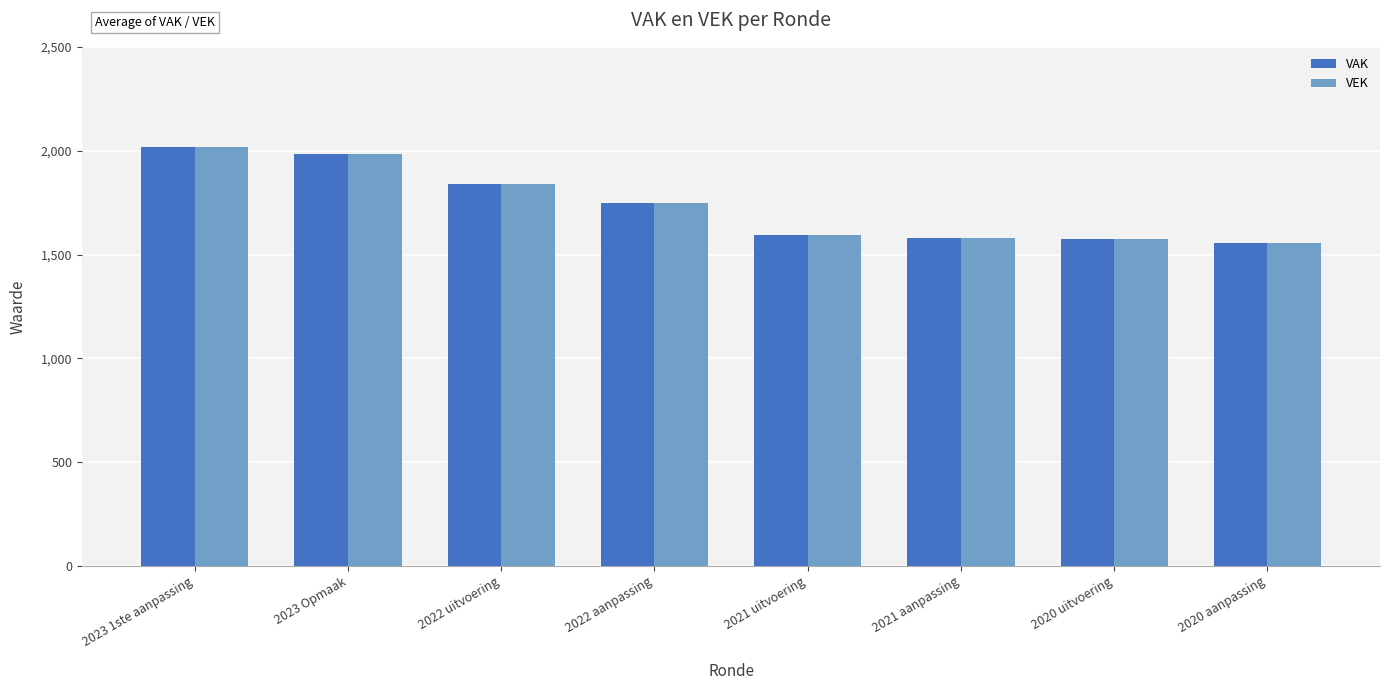

What is the value of the VEK bar at the 7th from the left?

1575